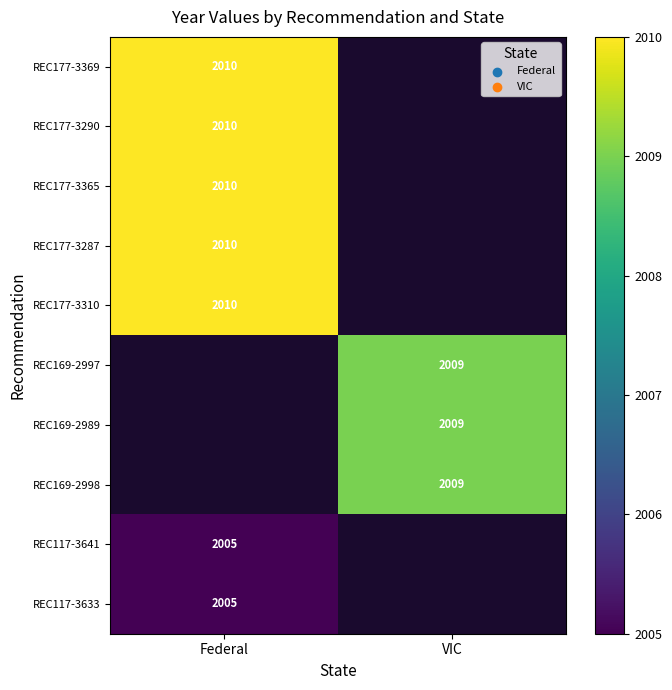

Is it true that REC117-3641 equals 2005 at Federal?

True